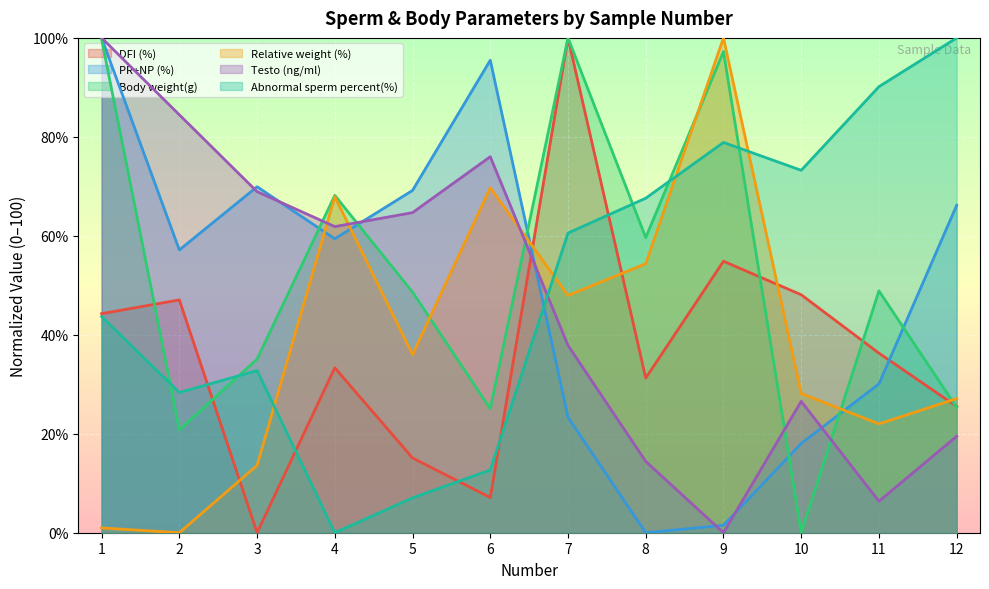

The Testo (ng/ml) series shows 114.5 at 6. True or false?

False